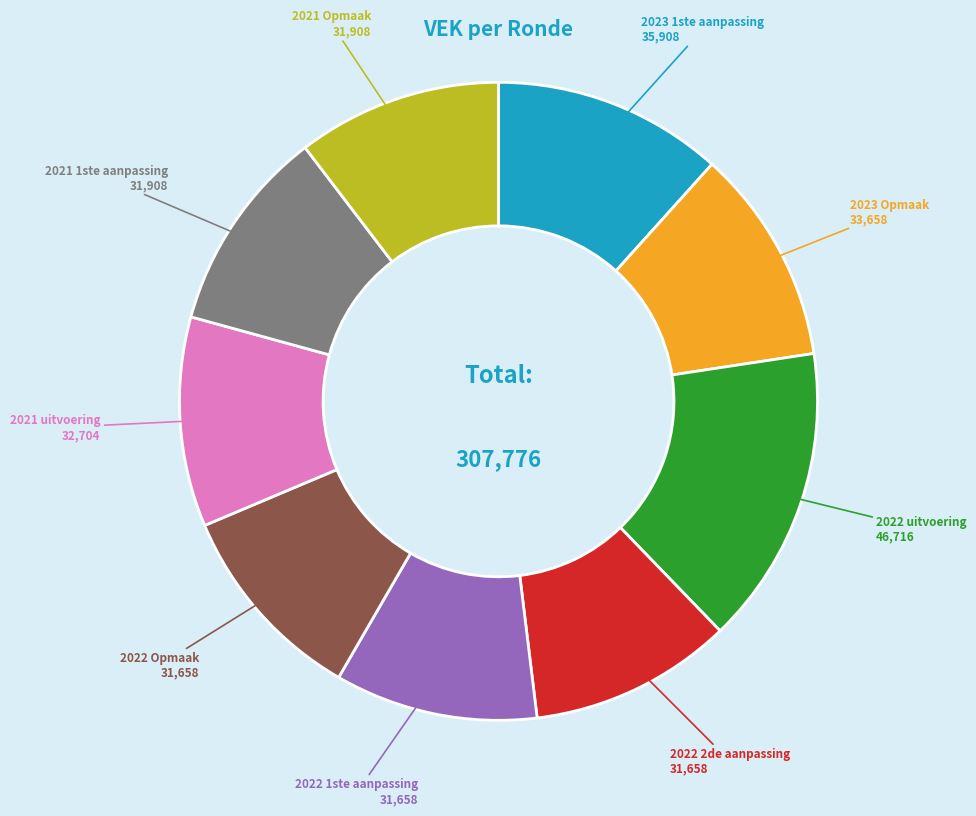

Does any single category account for the majority?

No